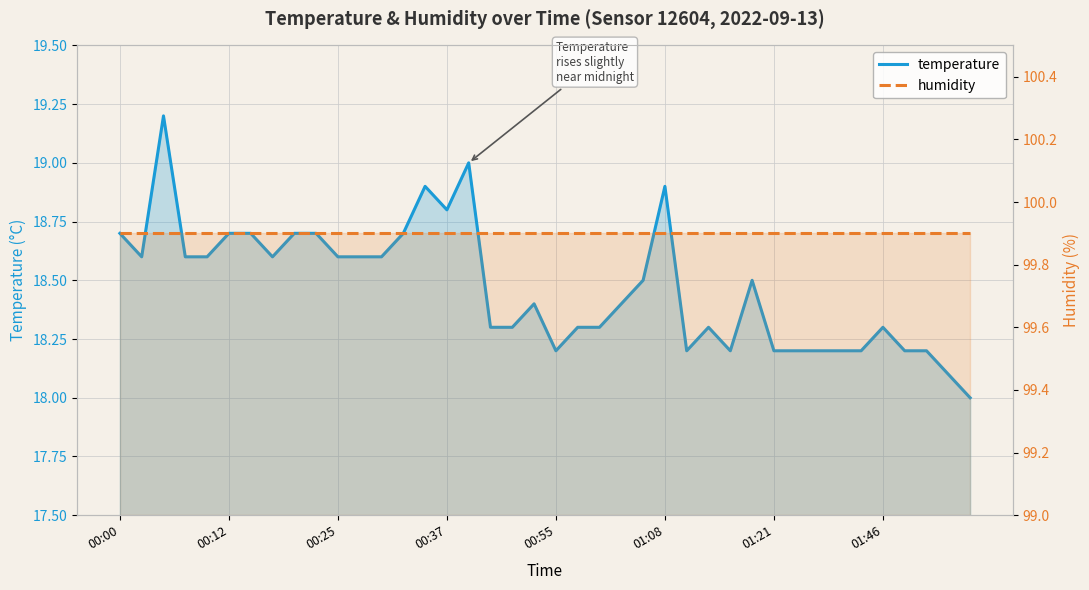

How many values in the temperature series exceed 18?

39